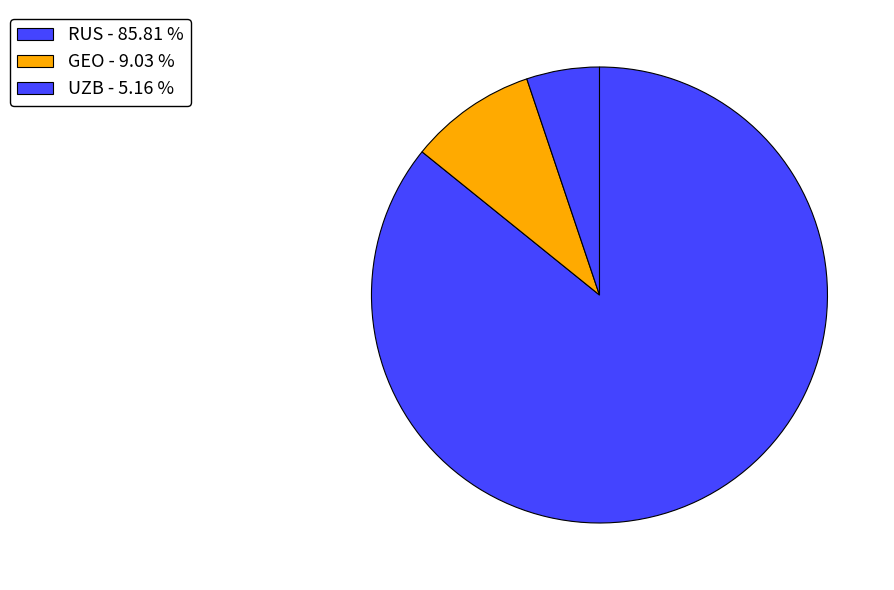

Which category has the biggest portion of the pie?

RUS